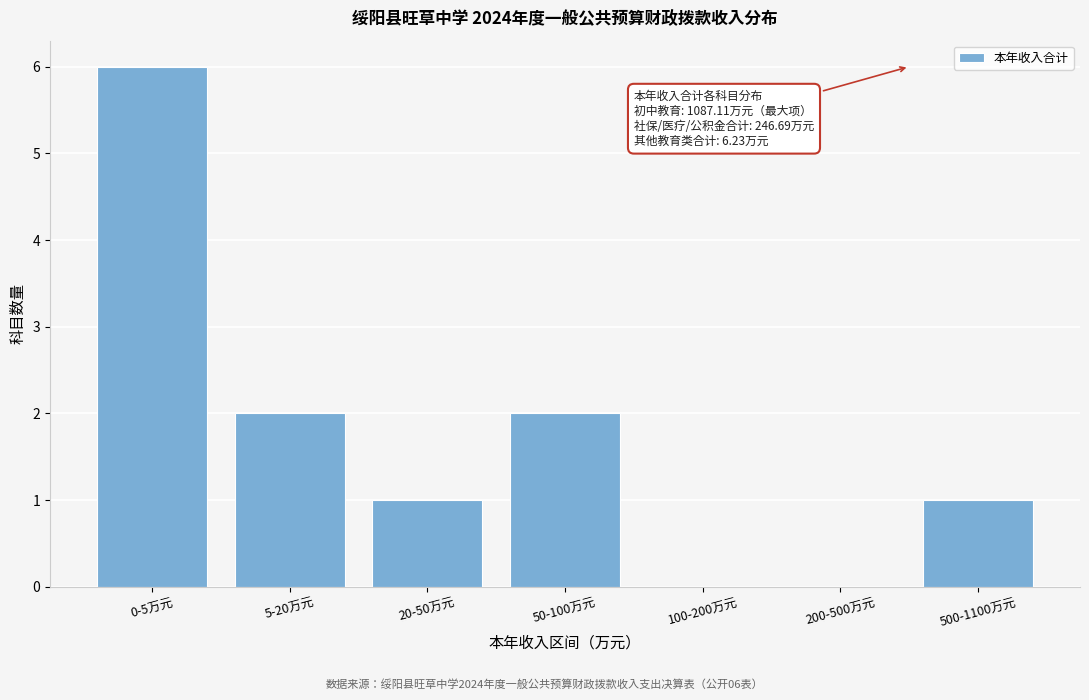

Reading left to right, transcribe all the data shown in this chart.

0-5万元=6	5-20万元=2	20-50万元=1	50-100万元=2	100-200万元=0	200-500万元=0	500-1100万元=1